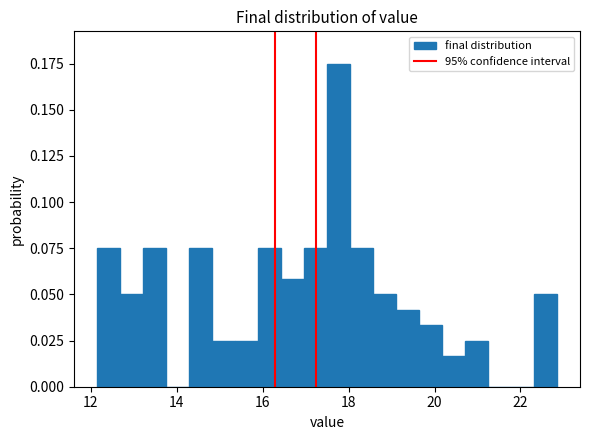

Around what value on the x-axis is the tallest bar? Give the approximate position of its centre, as read against the axis.

17.8